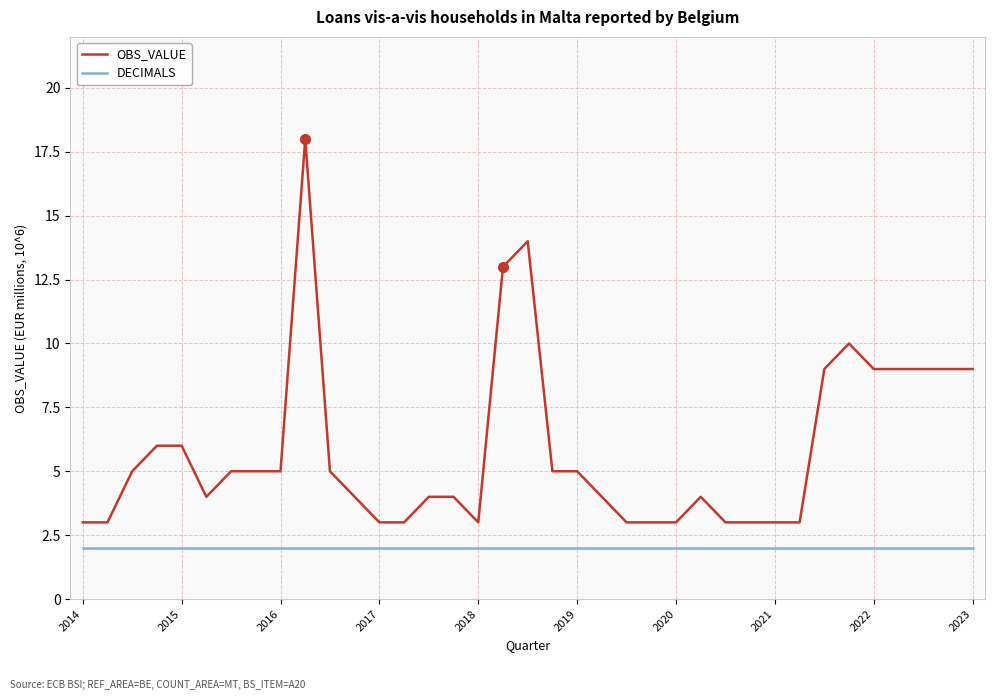

What are all the series names shown in the legend?

OBS_VALUE, DECIMALS